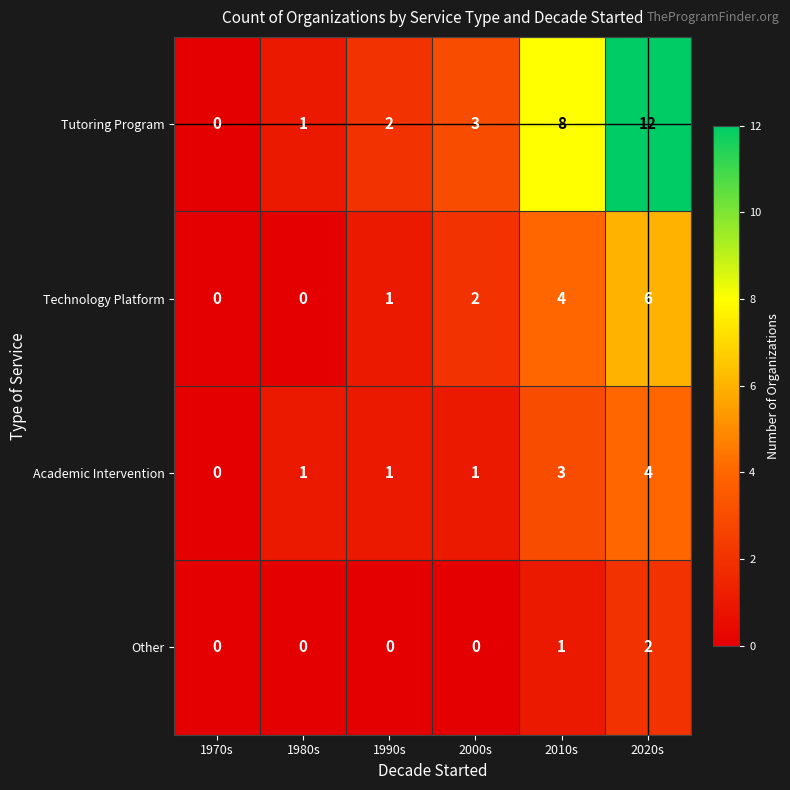

What is the highest value of the Tutoring Program series?

12